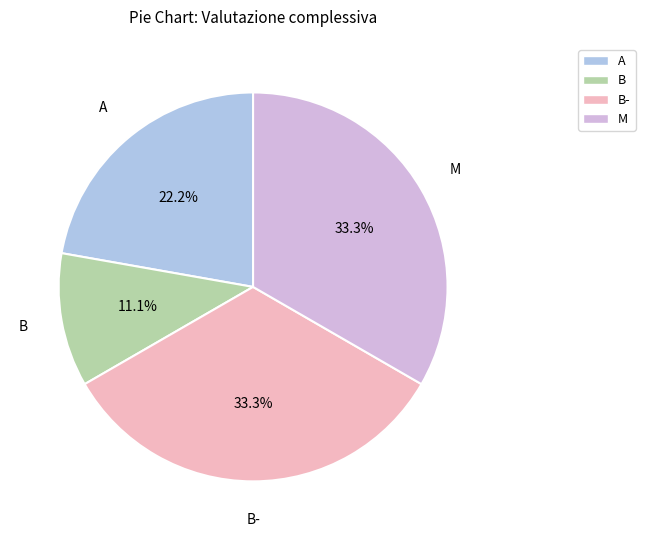

What is the smallest slice in the pie chart?

B